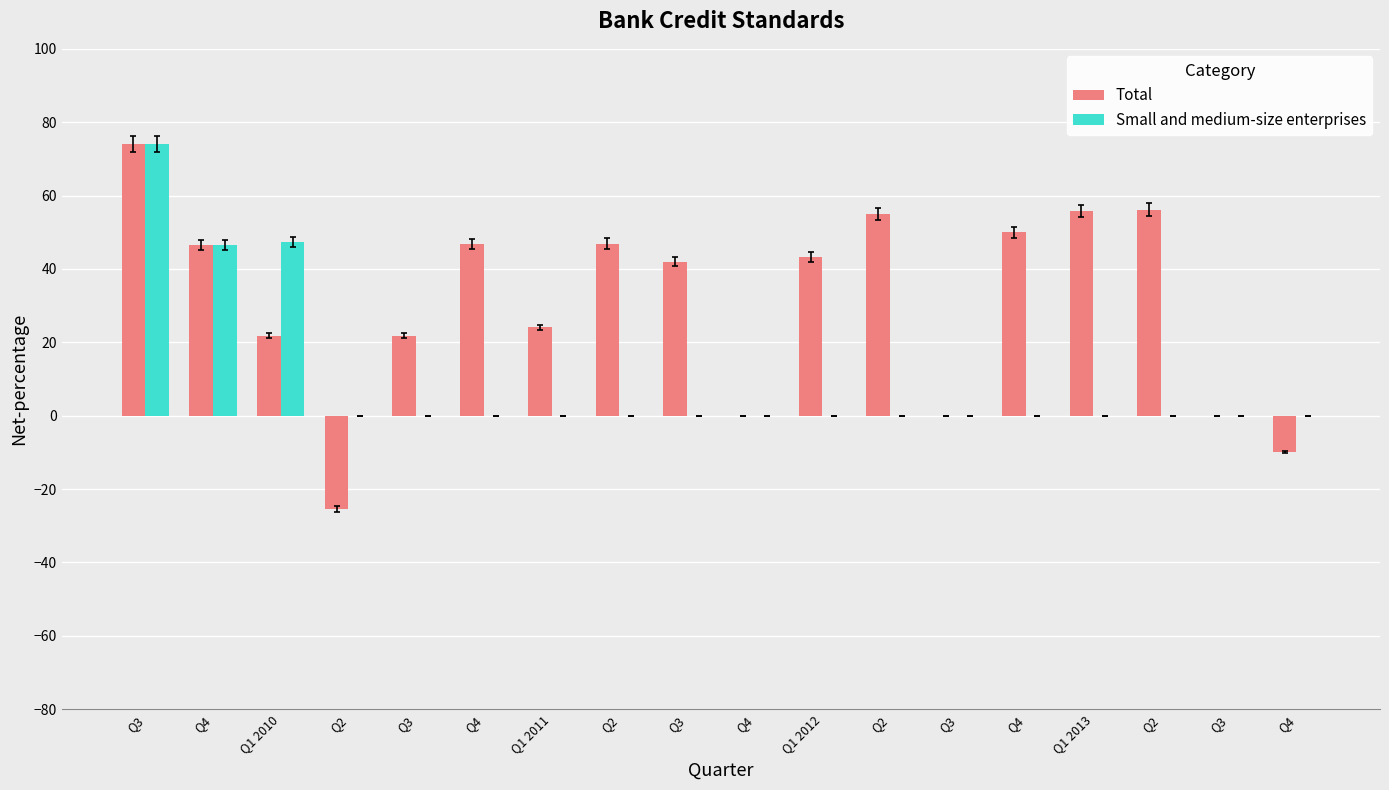

Is the value of Small and medium-size enterprises at Q3 greater than the value of Total at Q3?

No